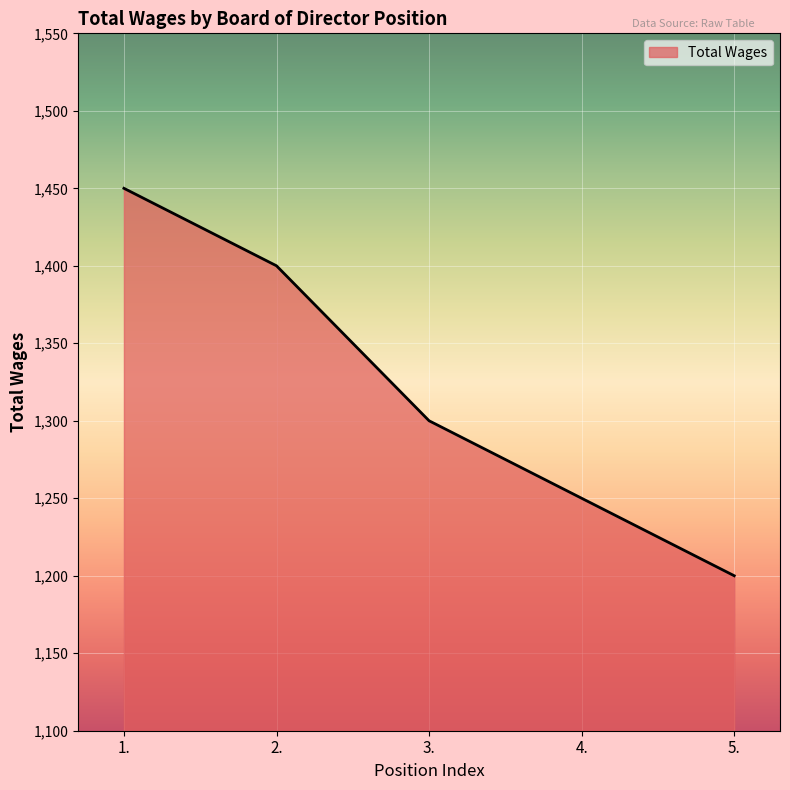

What is the difference between the values at 1. and 3.?

150